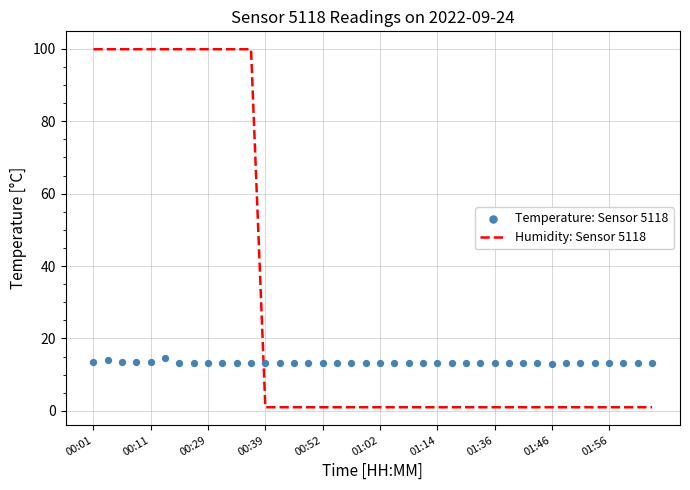

The value of Humidity: Sensor 5118 at 00:11 is 99.9. True or false?

True